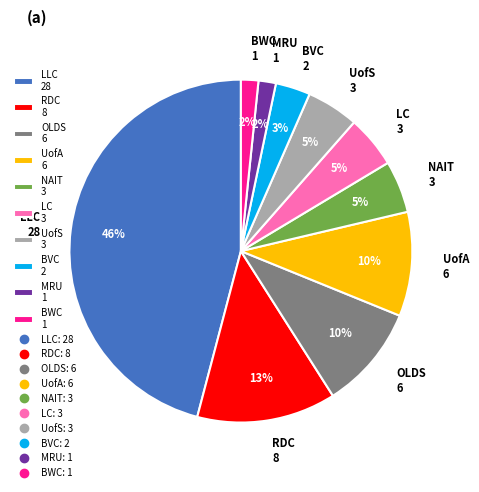

Count the number of slices in the pie.

10